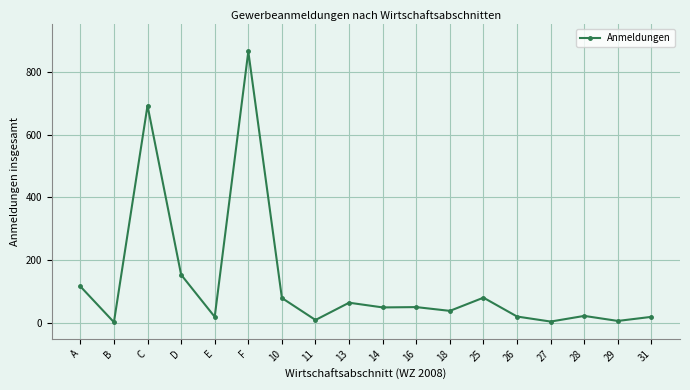

What is the label of the 18th point from the right?

A